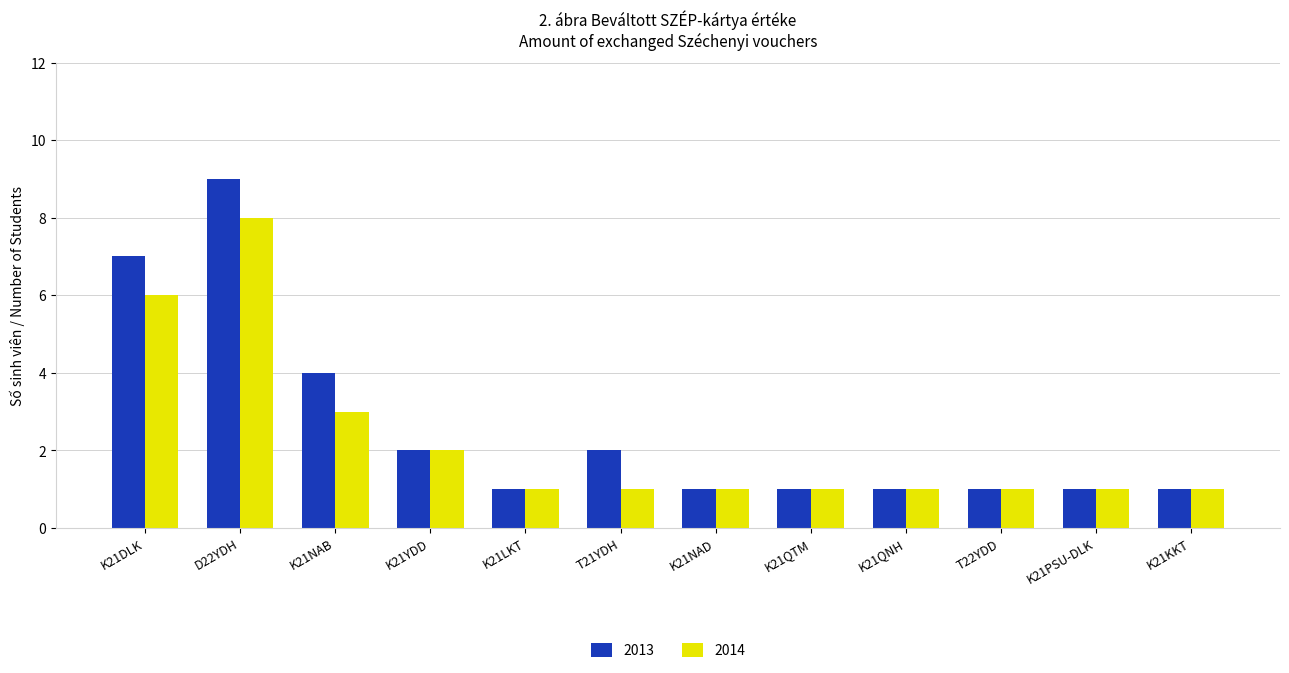

Which series has the largest range (max minus min)?

2013